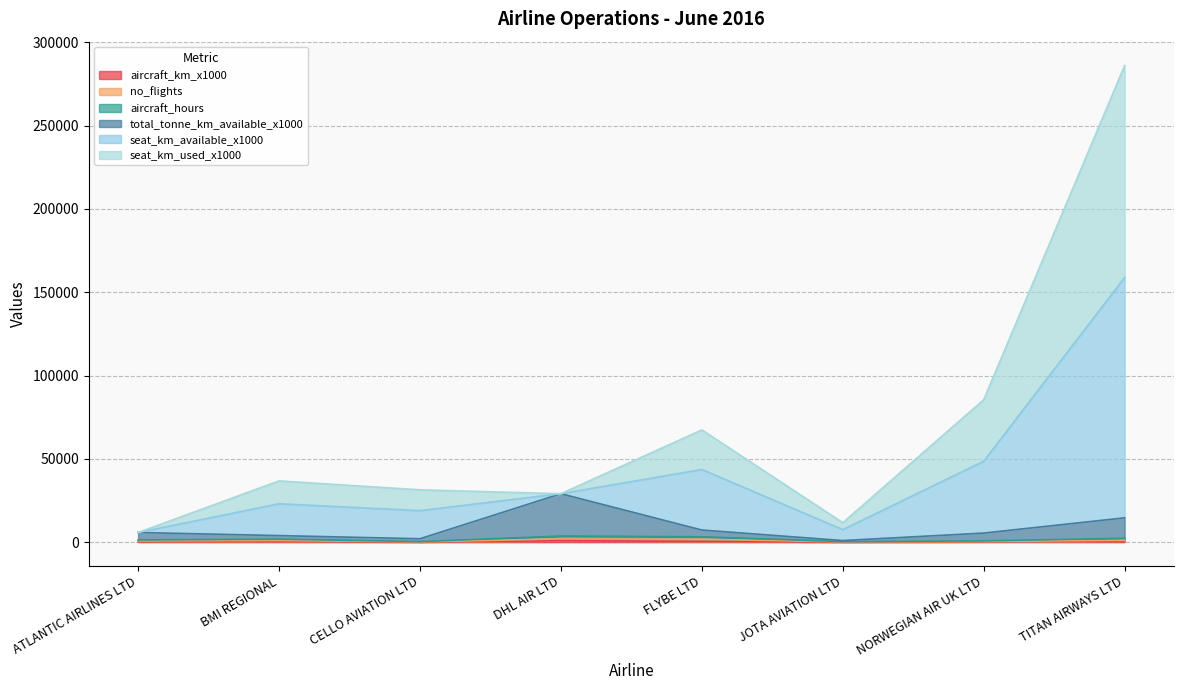

At which category is the sum across all series the highest?

TITAN AIRWAYS LTD